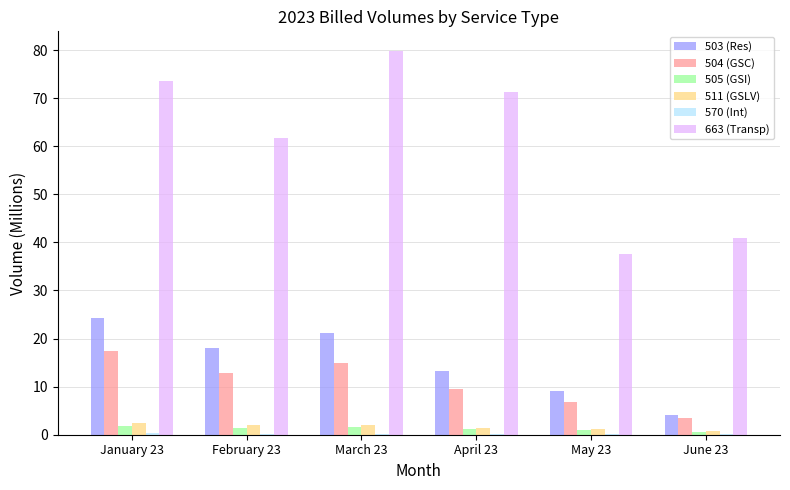

At which label does 504 (GSC) first exceed 12?

January 23